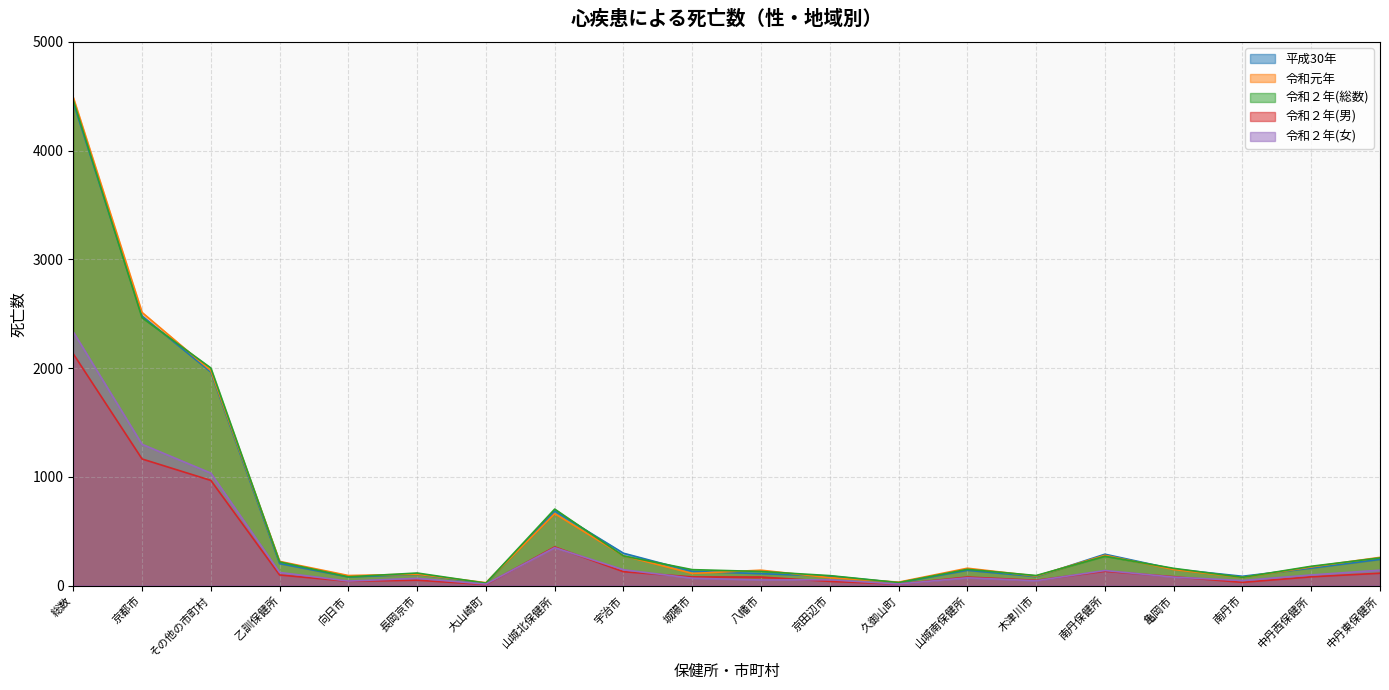

How many lines are shown in the chart?

5